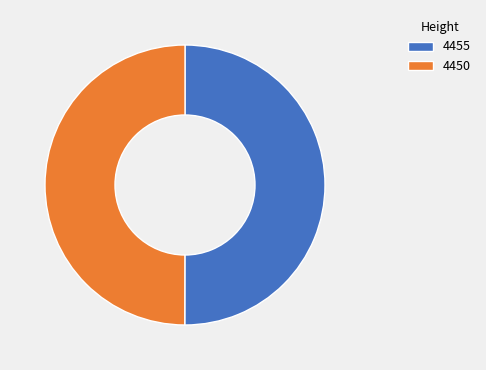

Is the sum of 4455 and 4450 greater than half?

Yes